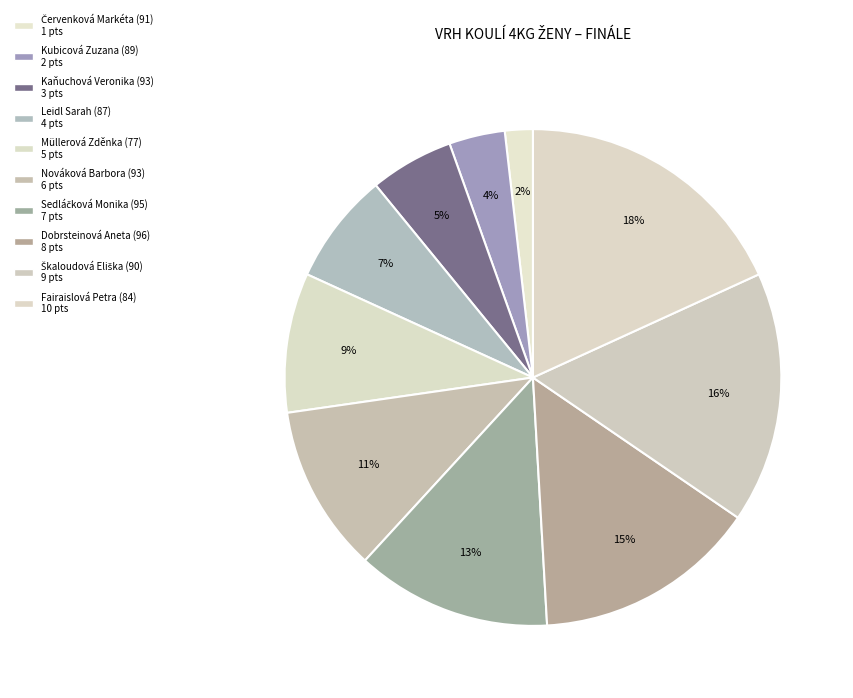

Is Kubicová Zuzana (89) the majority of the pie?

No